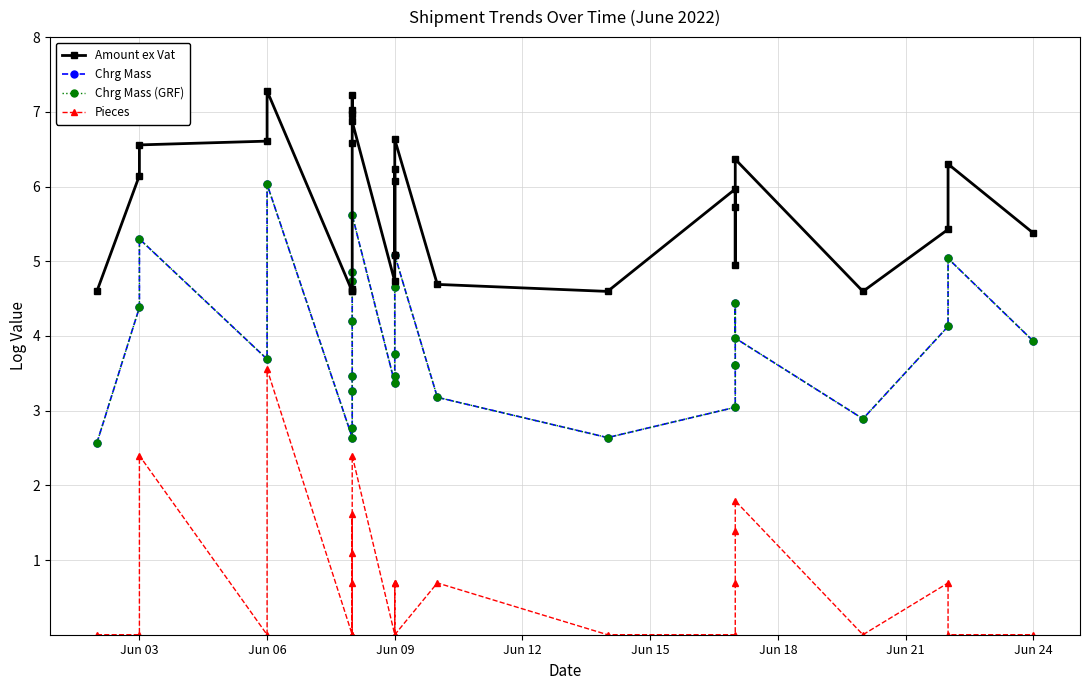

Does the chart have visible grid lines?

Yes